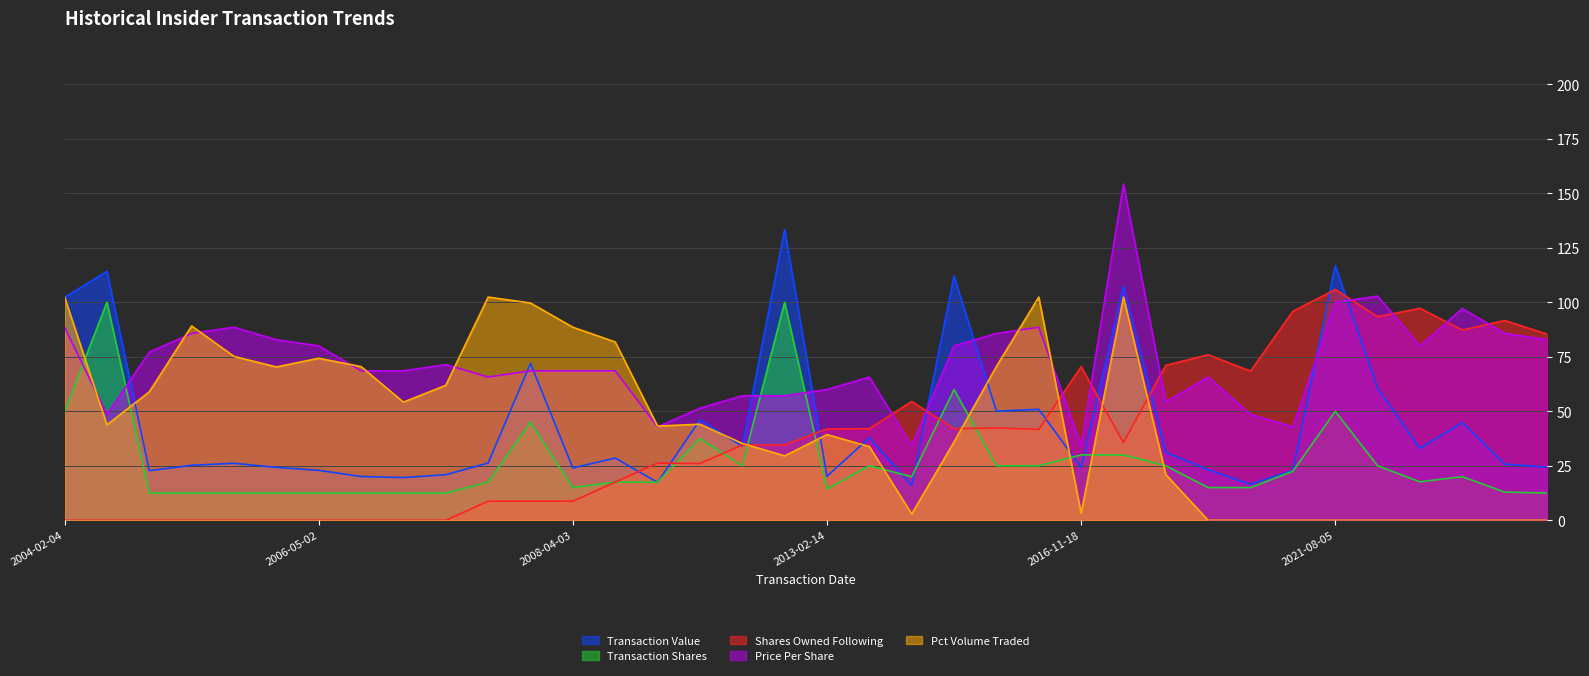

Read the Shares Owned Following value at 2022-05-09.

97.3